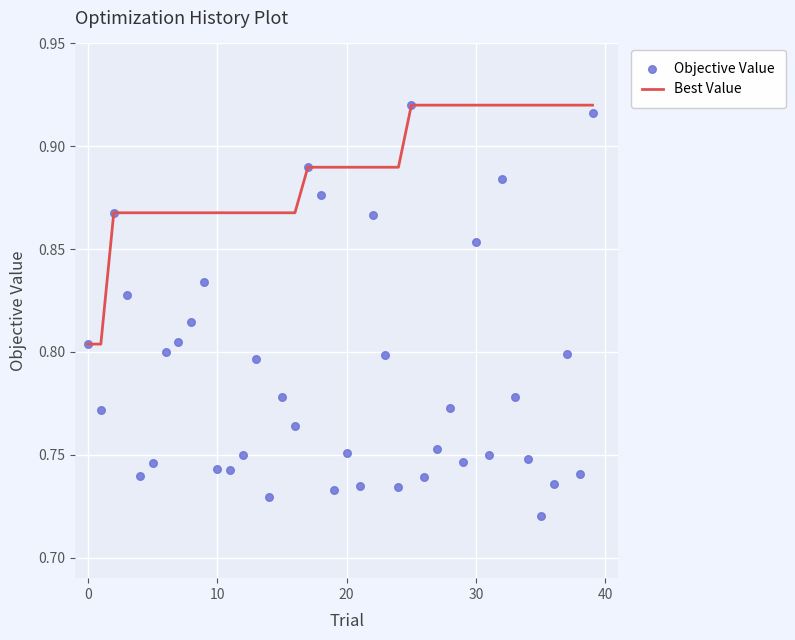

Which series contains the lowest Y value?

Objective Value